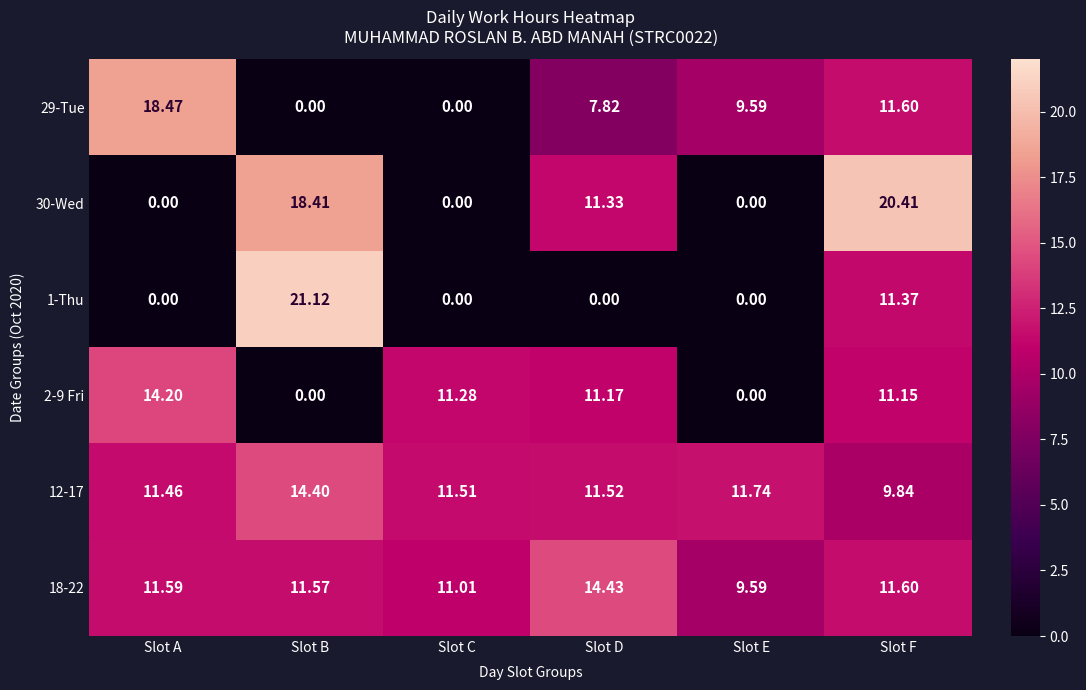

At which category is the sum across all series the highest?

Slot F